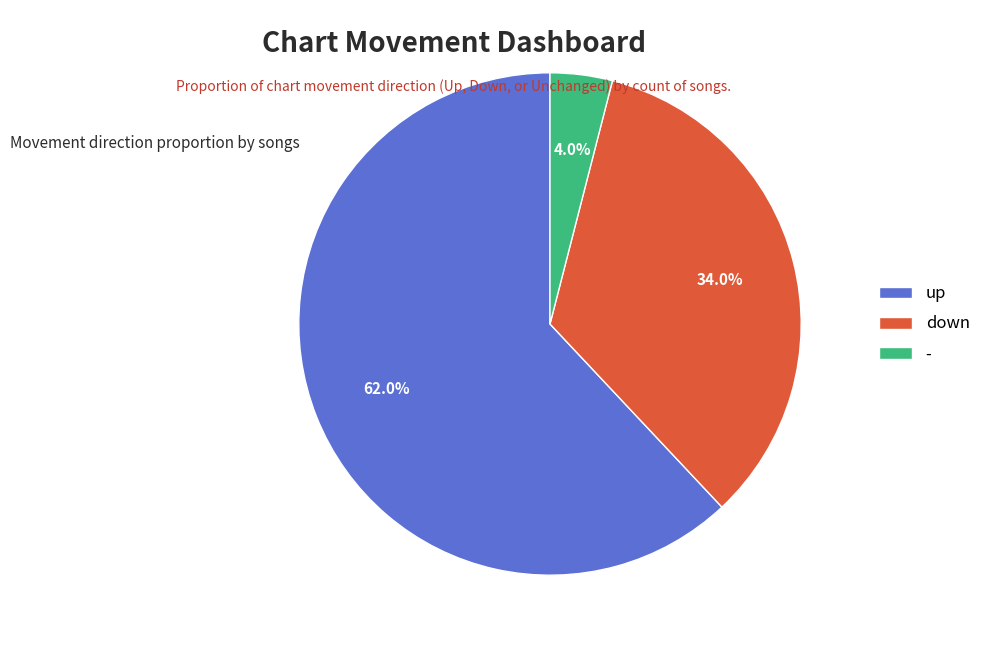

Which has a higher value, - or up?

up